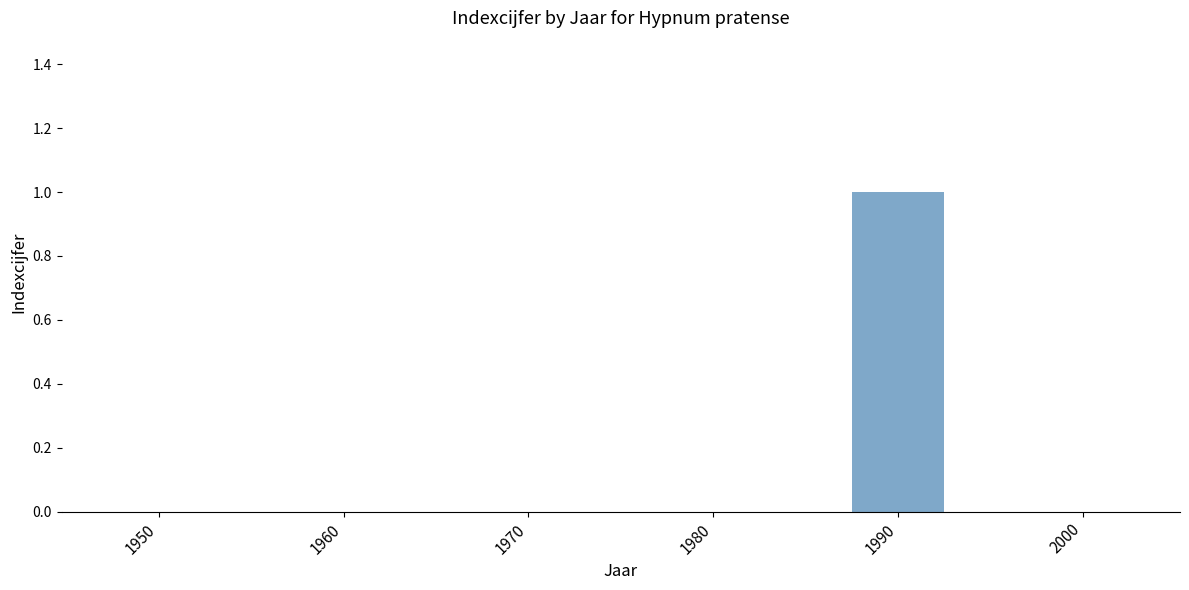

The value at 1960 is 0. True or false?

True